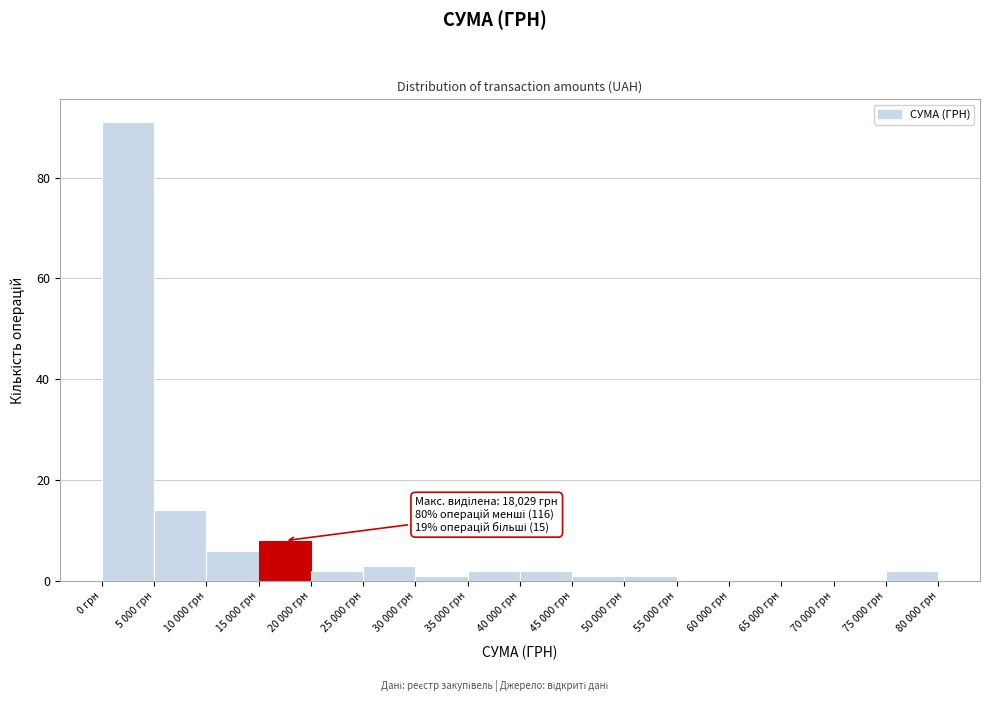

Reading left to right, extract all data points from this chart.

0 грн=91	5 000 грн=14	10 000 грн=6	15 000 грн=8	20 000 грн=2	25 000 грн=3	30 000 грн=1	35 000 грн=2	40 000 грн=2	45 000 грн=1	50 000 грн=1	55 000 грн=0	60 000 грн=0	65 000 грн=0	70 000 грн=0	75 000 грн=2